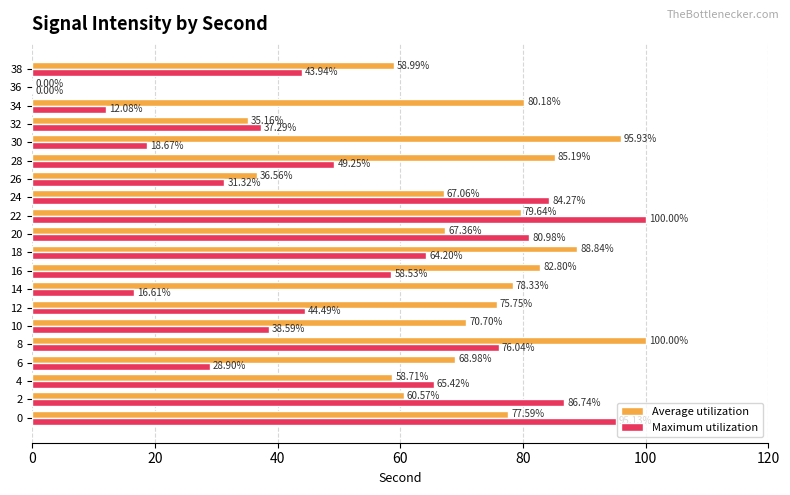

Between 20 and 32, which series saw the biggest shift?

Maximum utilization